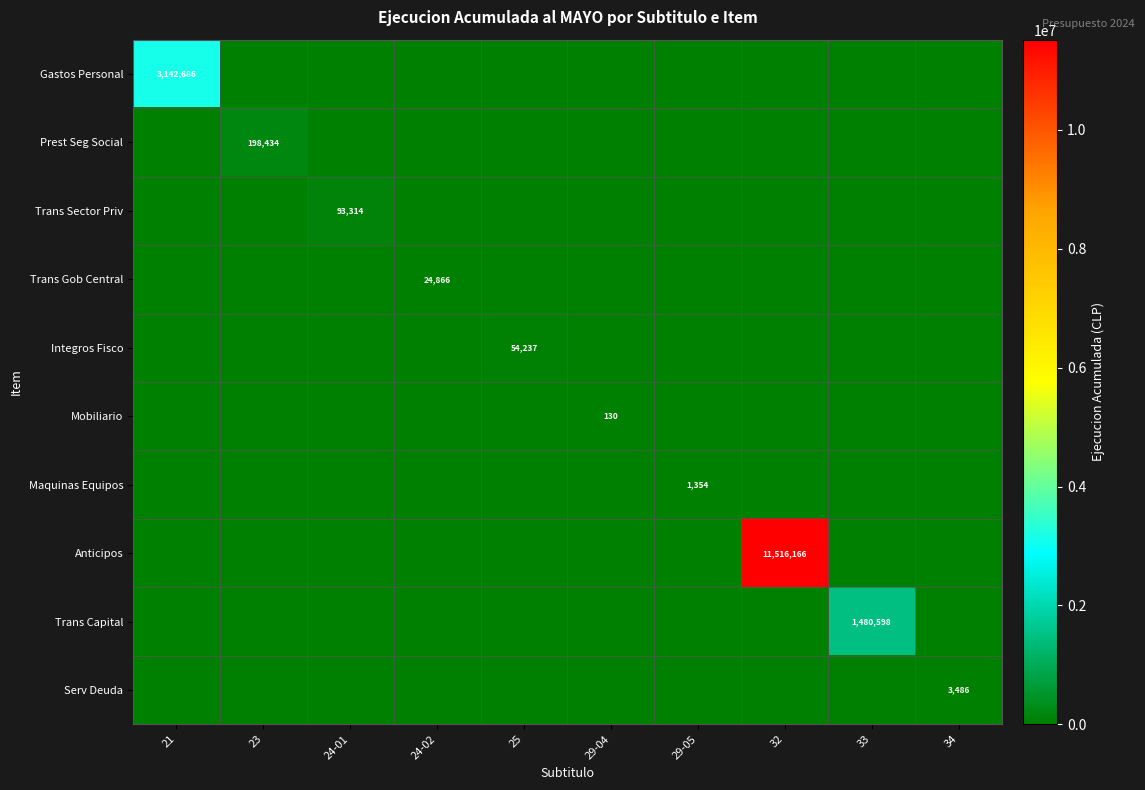

True or false: Maquinas Equipos has a value of 0 at 23.

True